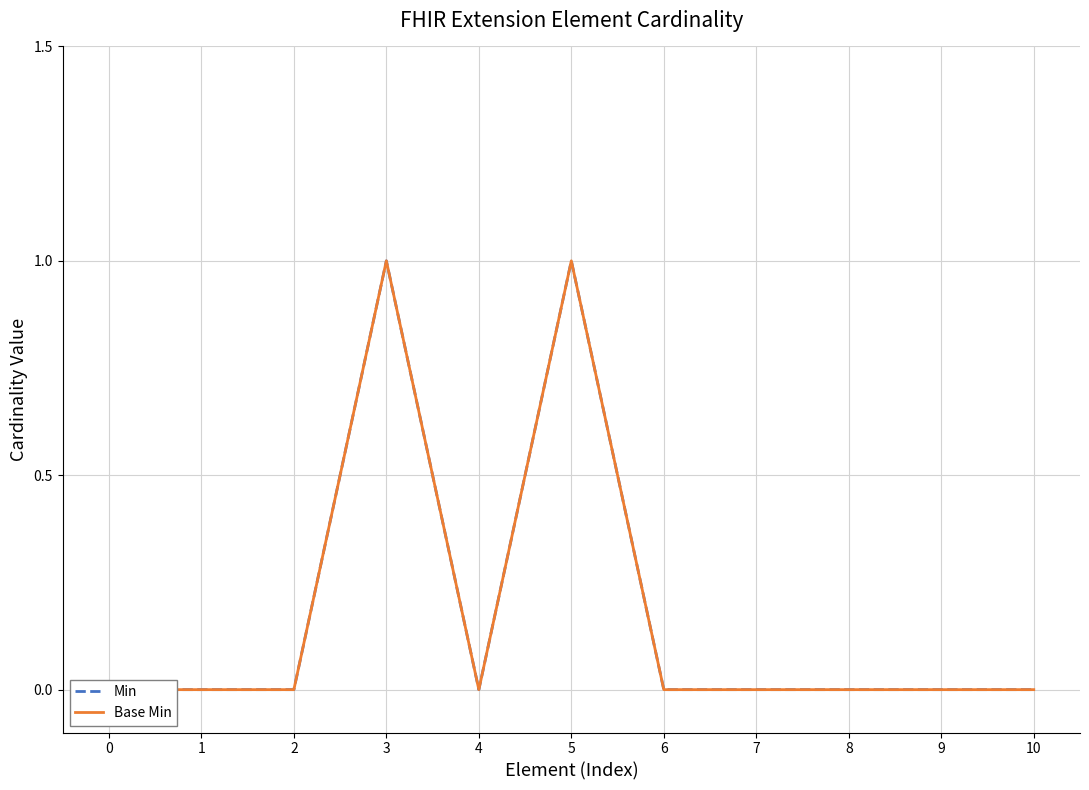

At which category is the sum across all series the highest?

3